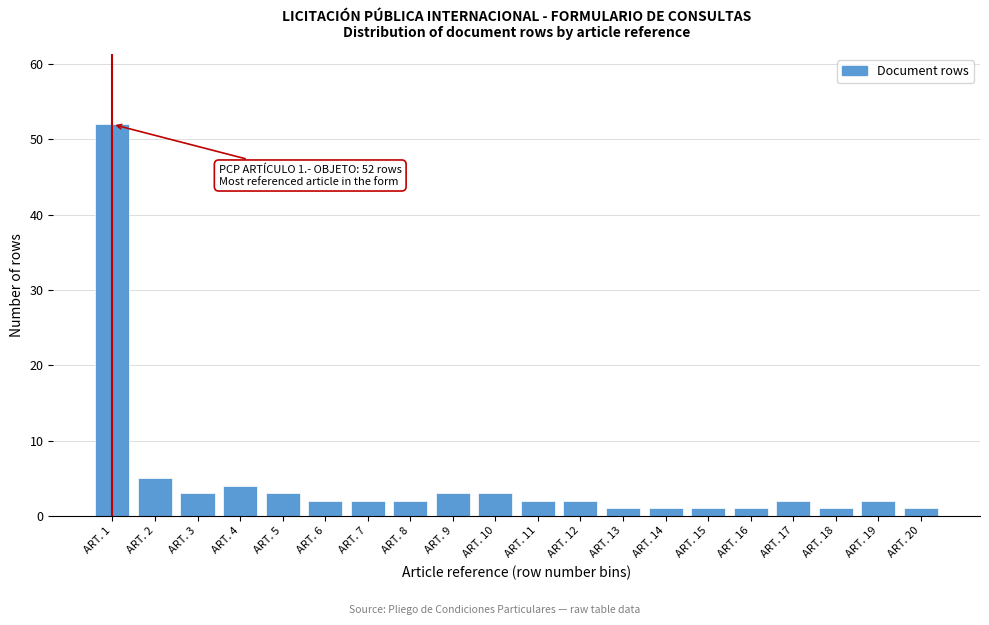

Reading left to right, list all the values displayed in this chart.

ART. 1=52	ART. 2=5	ART. 3=3	ART. 4=4	ART. 5=3	ART. 6=2	ART. 7=2	ART. 8=2	ART. 9=3	ART. 10=3	ART. 11=2	ART. 12=2	ART. 13=1	ART. 14=1	ART. 15=1	ART. 16=1	ART. 17=2	ART. 18=1	ART. 19=2	ART. 20=1